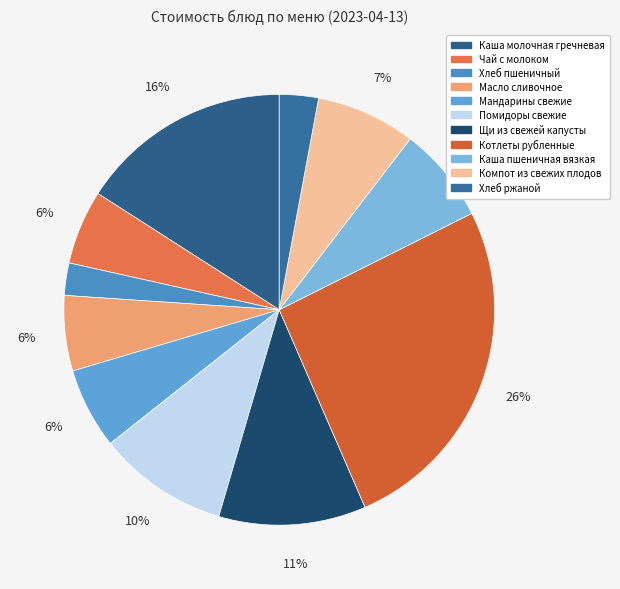

To the nearest percent, what percentage of the pie is Компот из свежих плодов?

7%